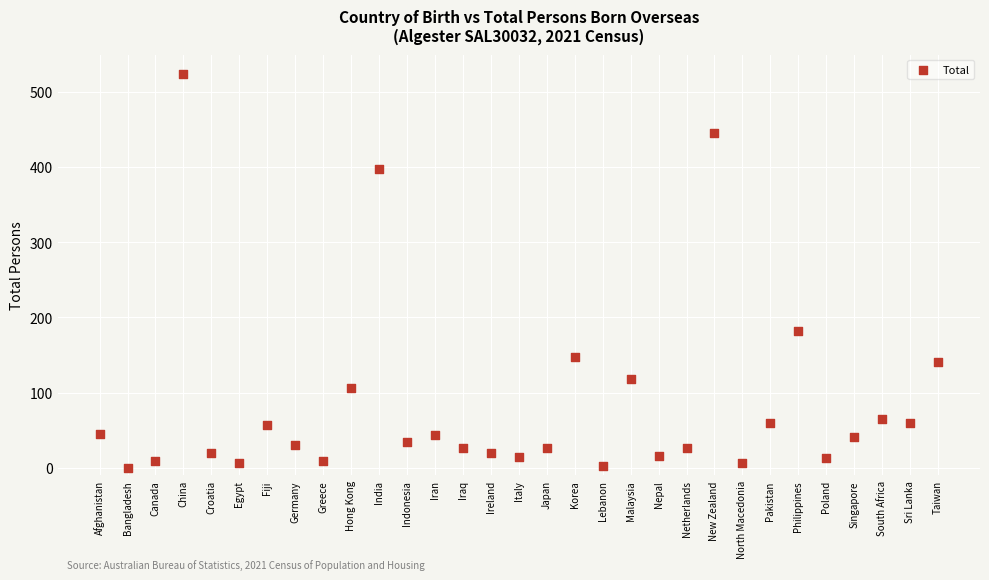

What Y value in the scatter plot is closest to 261?

182